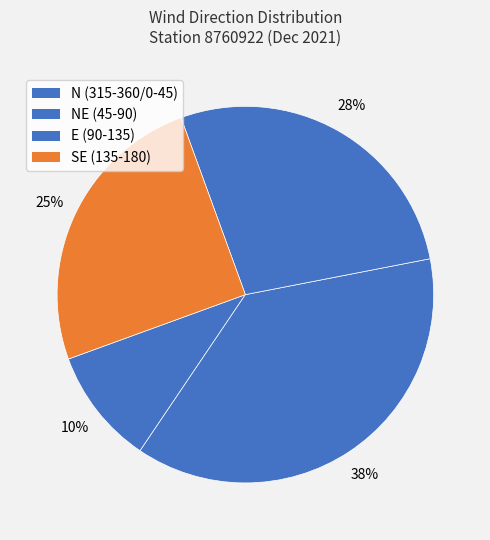

How many slices are in this pie chart?

4